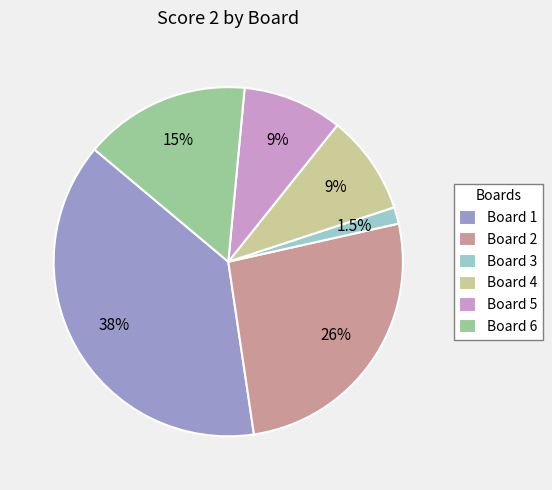

Does Board 2 represent more than half of the total?

No